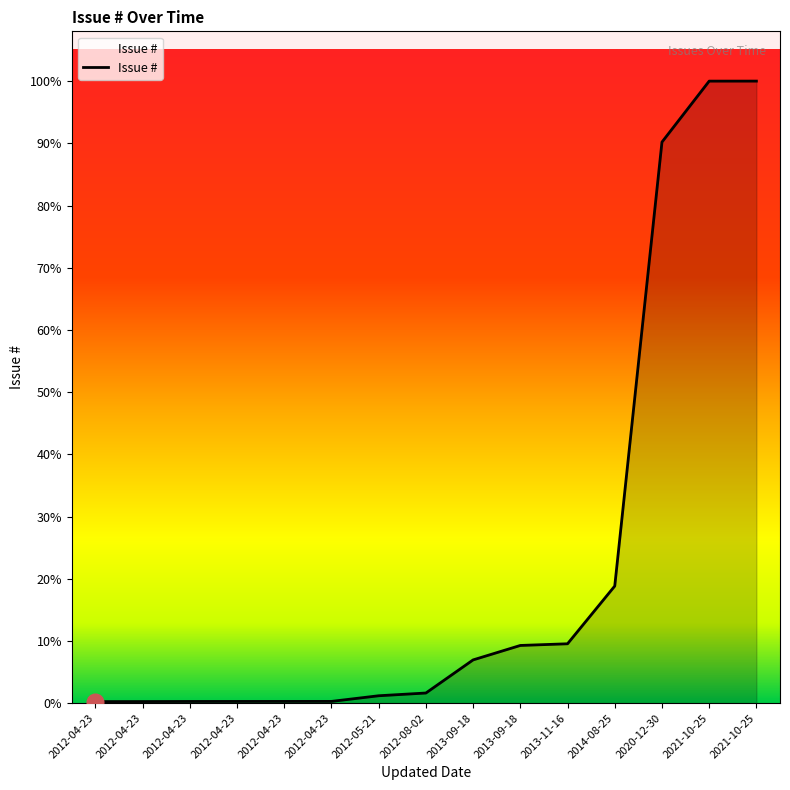

Rank the categories by value from lowest to highest.

2012-04-23, 2012-04-23, 2012-04-23, 2012-04-23, 2012-04-23, 2012-04-23, 2012-05-21, 2012-08-02, 2013-09-18, 2013-09-18, 2013-11-16, 2014-08-25, 2020-12-30, 2021-10-25, 2021-10-25